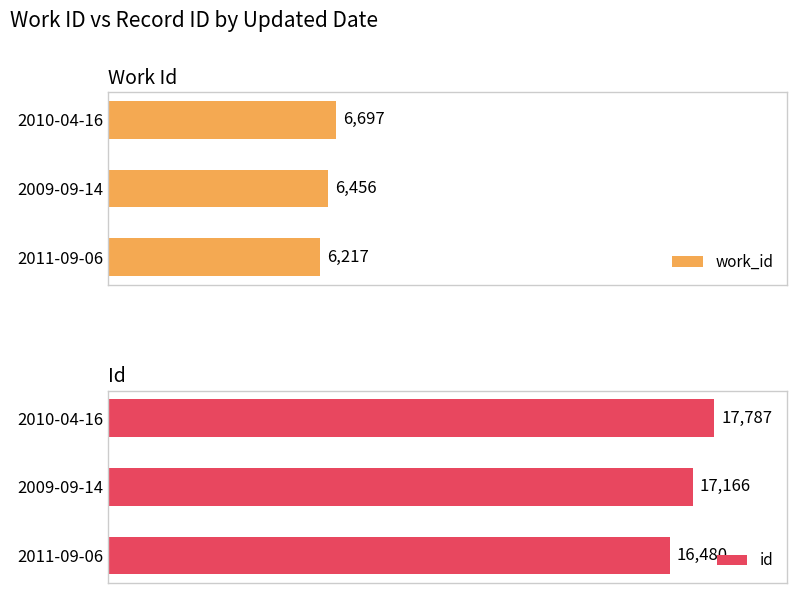

Reading right to left, list all the values displayed in this chart.

work_id: 6697	6456	6217
id: 17787	17166	16480